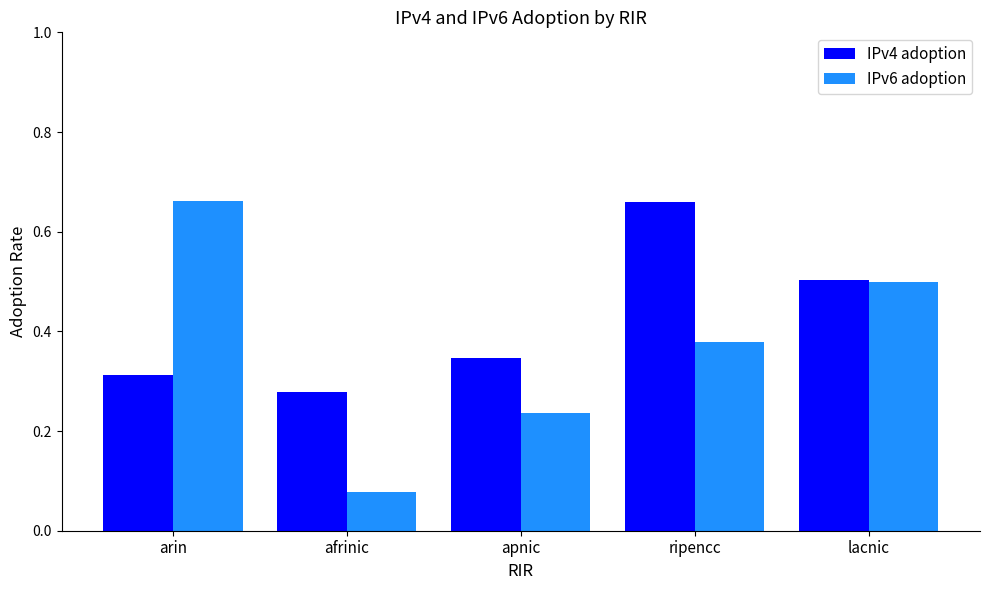

What is the sum of all IPv6 adoption values?

1.9